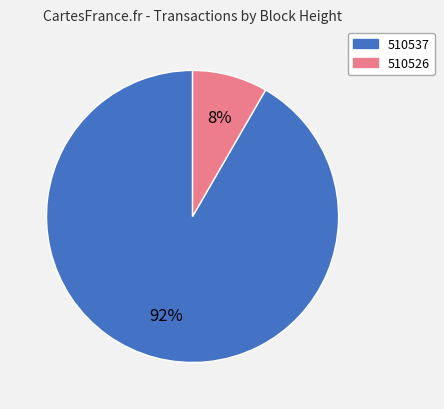

True or false: 510526 accounts for 17% of the total.

False